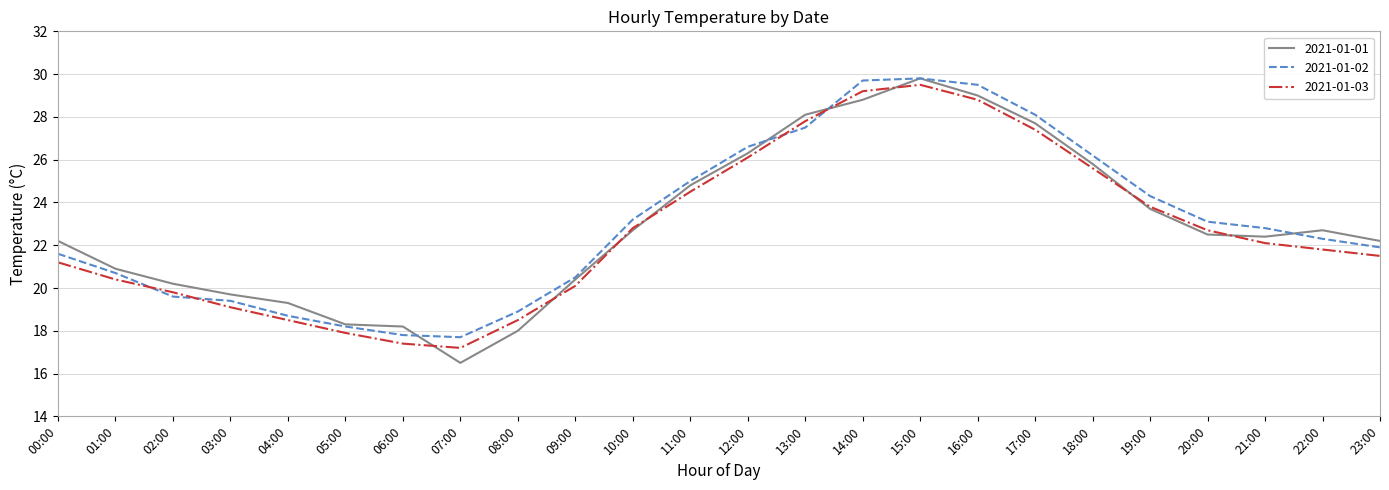

How many lines are shown in the chart?

3